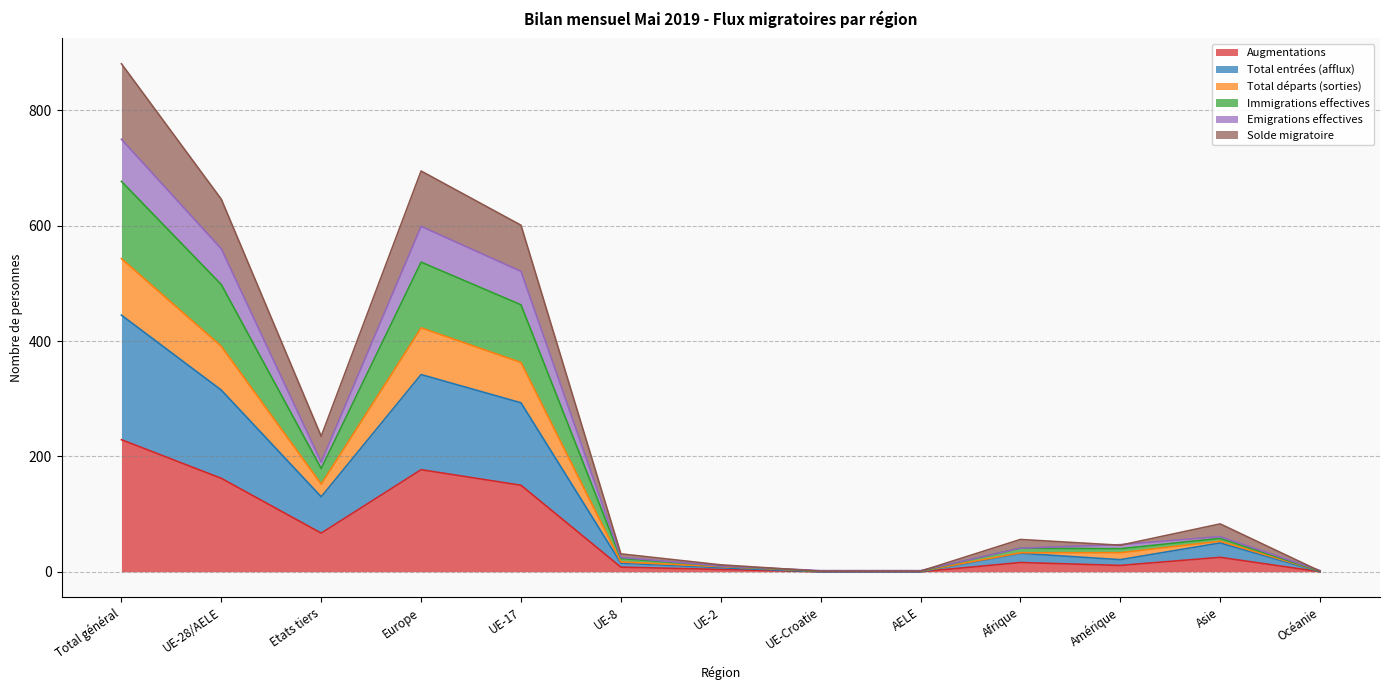

Where is the first local maximum for Total entrées (afflux)?

Europe